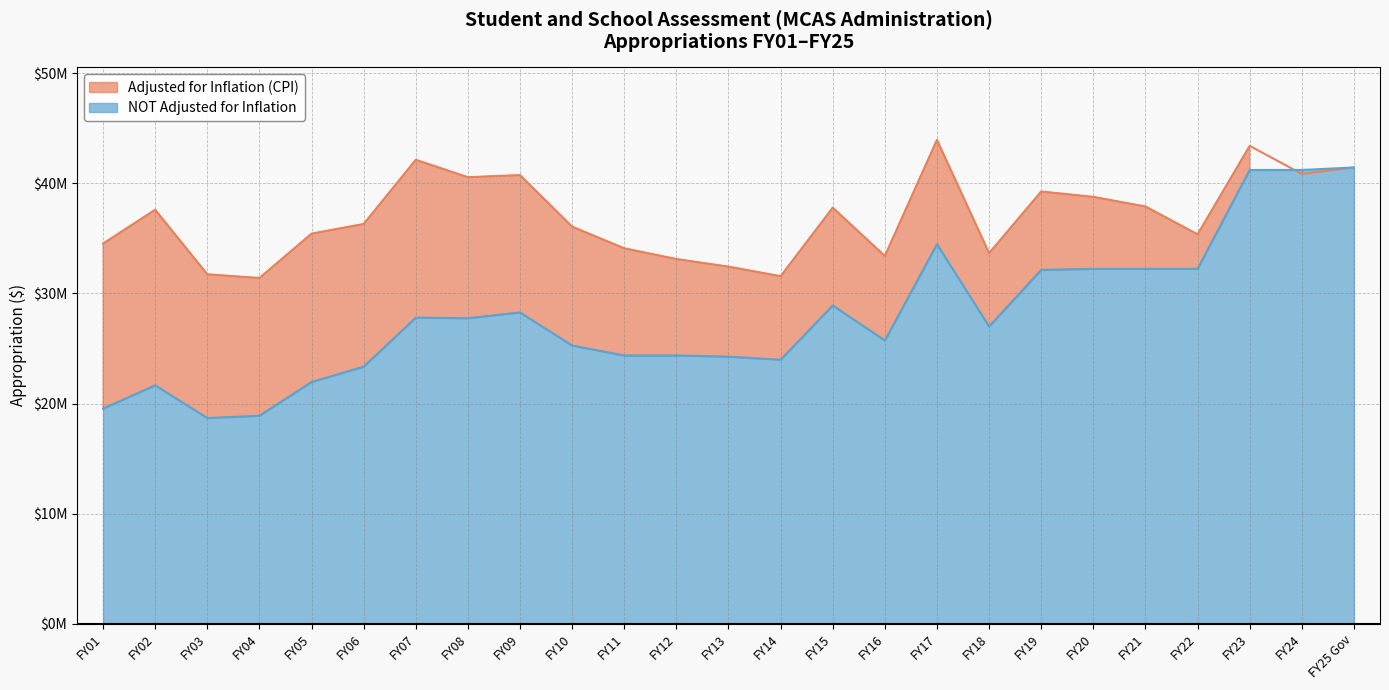

At which category does Adjusted for Inflation (CPI) reach its first local valley?

FY04